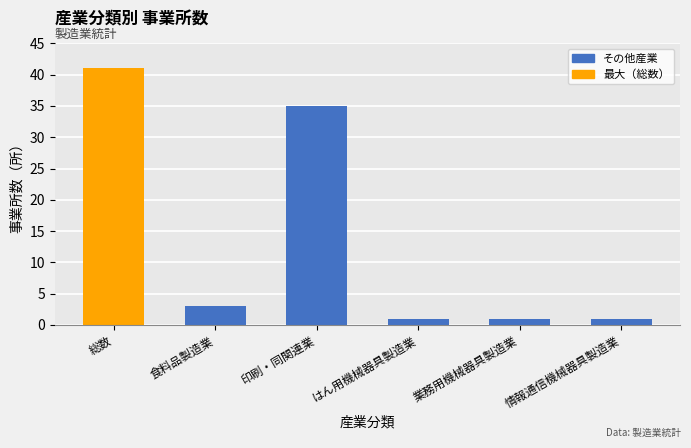

At which category does the chart reach its peak across all series?

総数